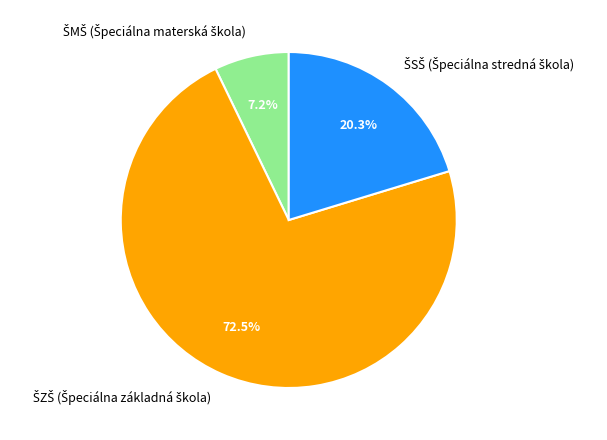

Does any single category account for the majority?

Yes